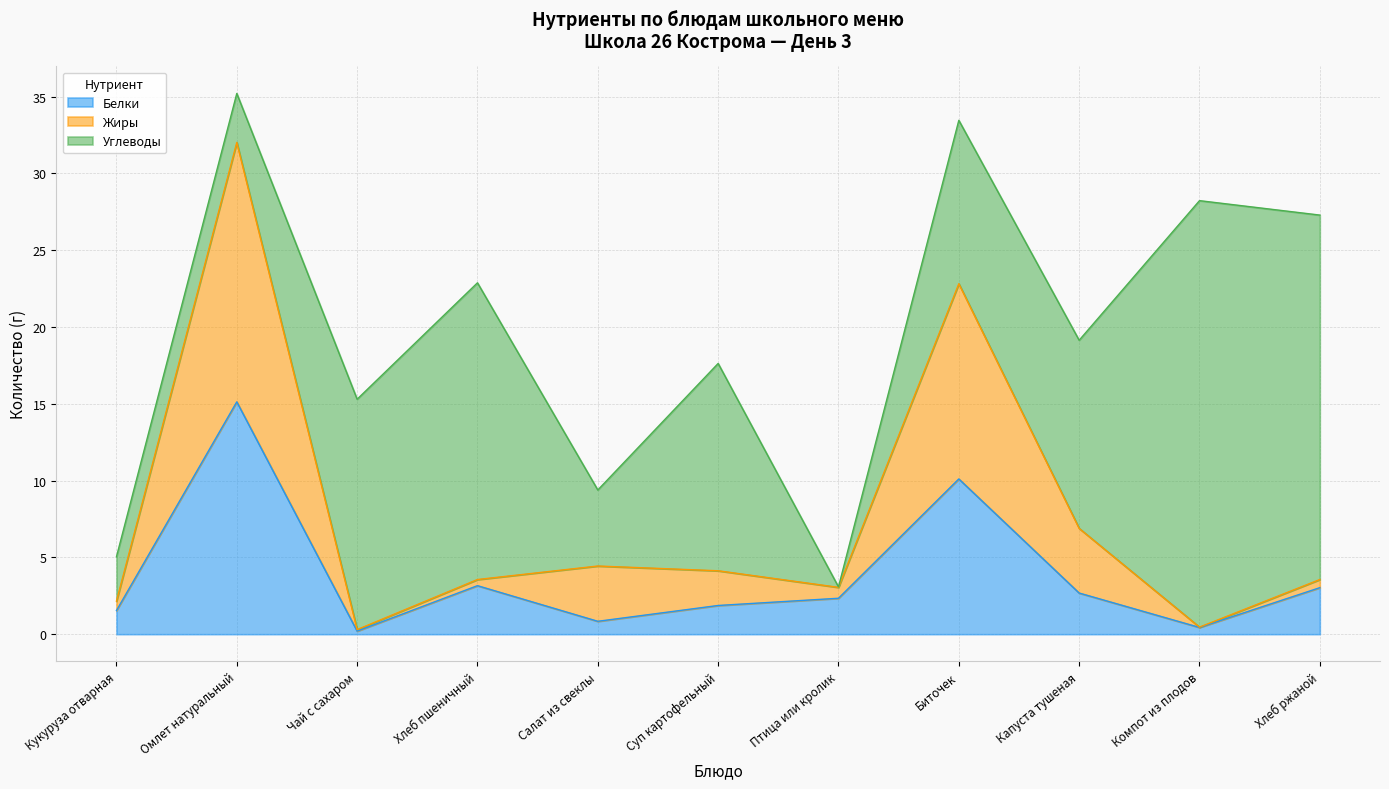

Where is the first local minimum for Жиры?

Чай с сахаром